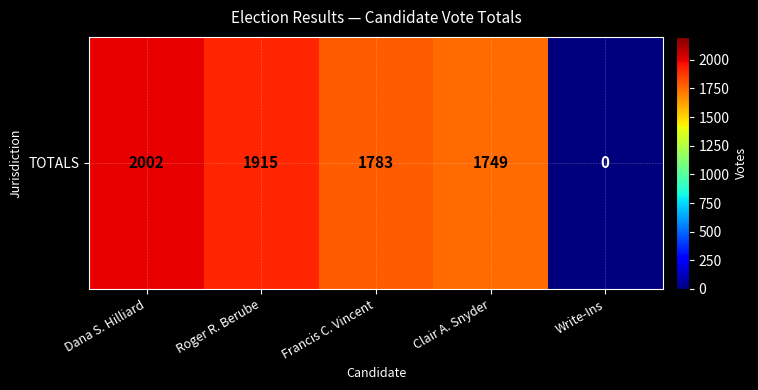

What is the sum of the values at Write-Ins and Francis C. Vincent?

1783